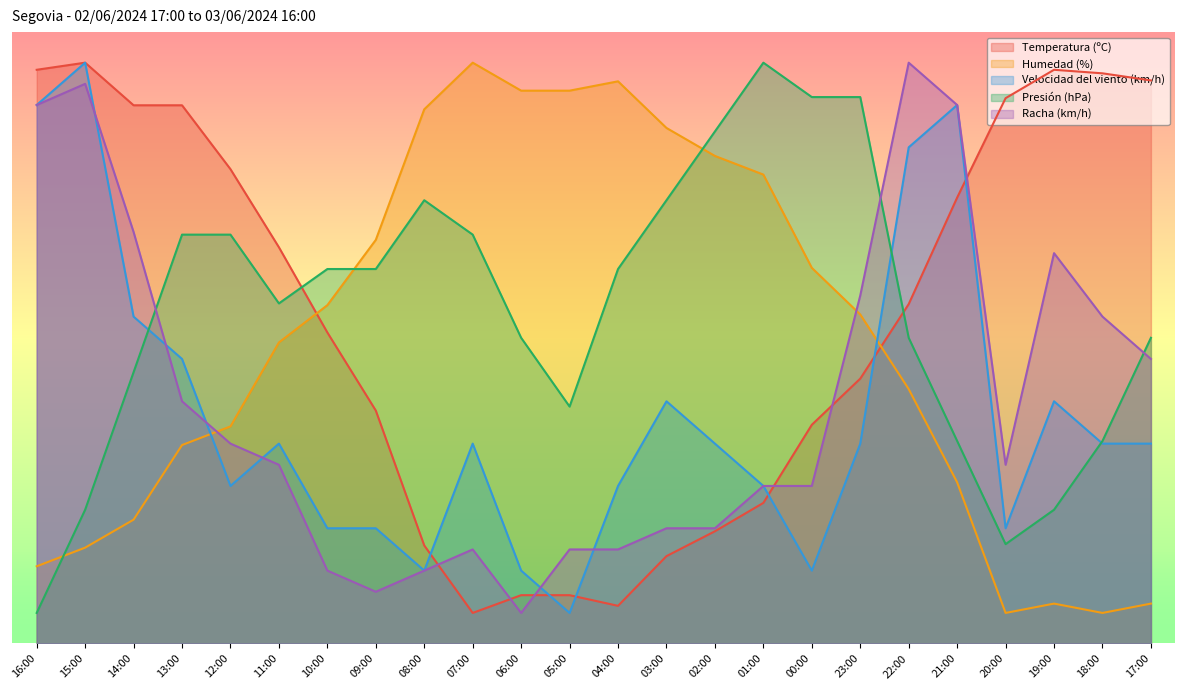

What is the value of the Racha (km/h) point at the 20th from the left?

88.1